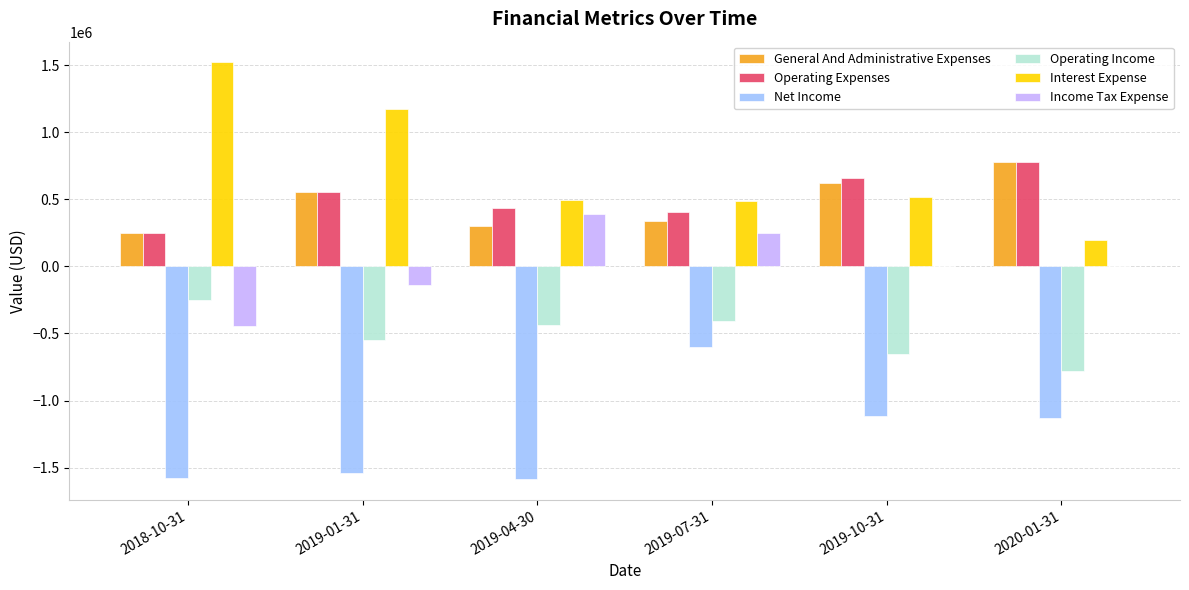

Which category has the highest value across all series?

2018-10-31